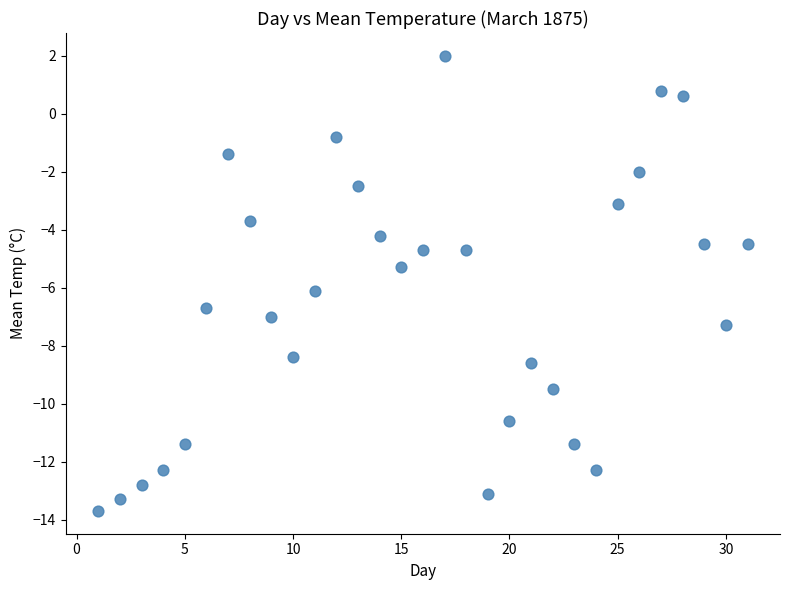

What is the range of Y values (max minus min)?

15.7